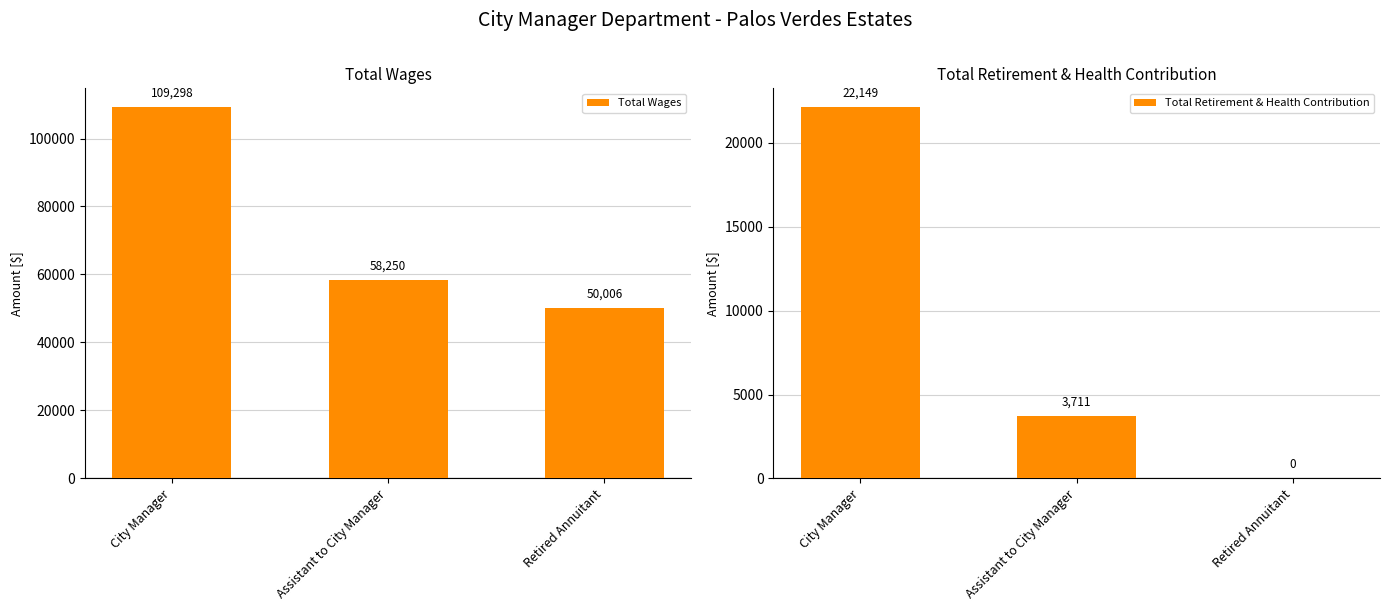

Reading left to right, list all the values displayed in this chart.

Total Wages: City Manager=109298	Assistant to City Manager=58250	Retired Annuitant=50006
Total Retirement & Health Contribution: City Manager=22149	Assistant to City Manager=3711	Retired Annuitant=0